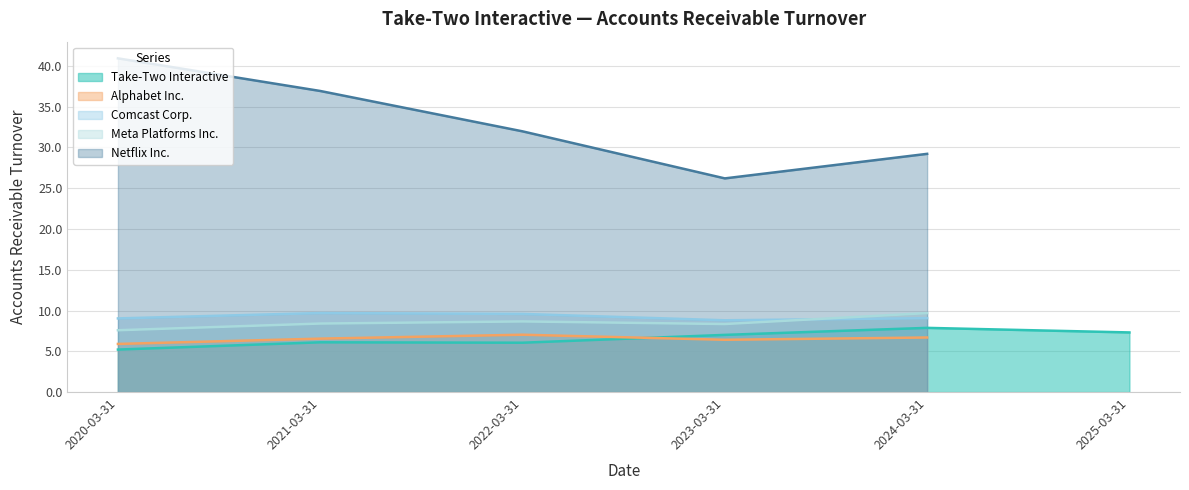

Where is Netflix Inc. nearest to the value 20?

2023-03-31